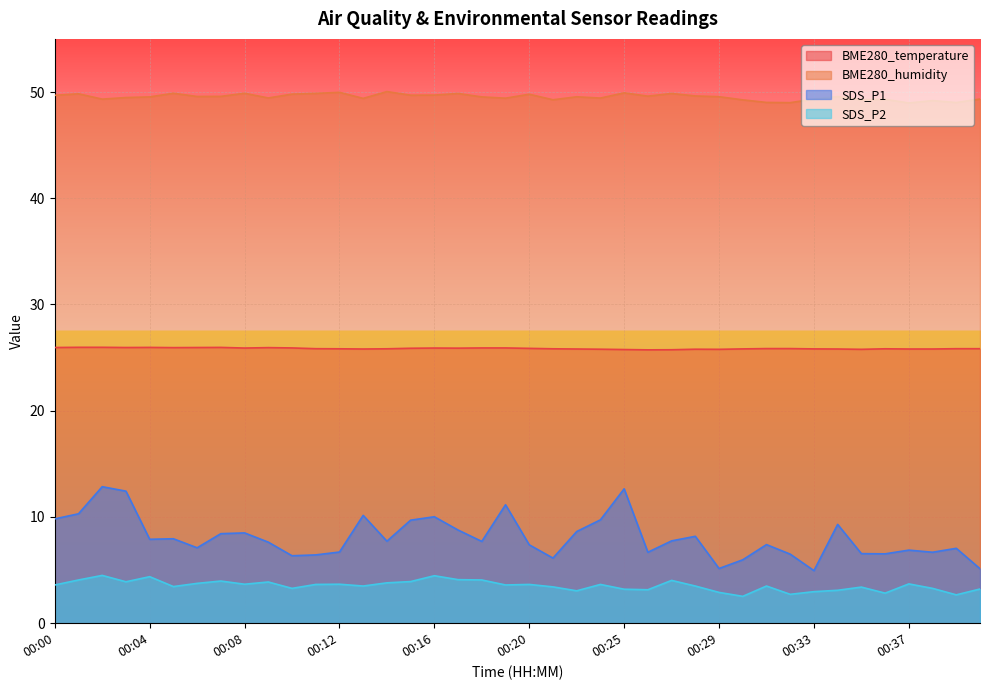

What is the sum of the SDS_P2 values at 00:26 and 00:20?

6.8